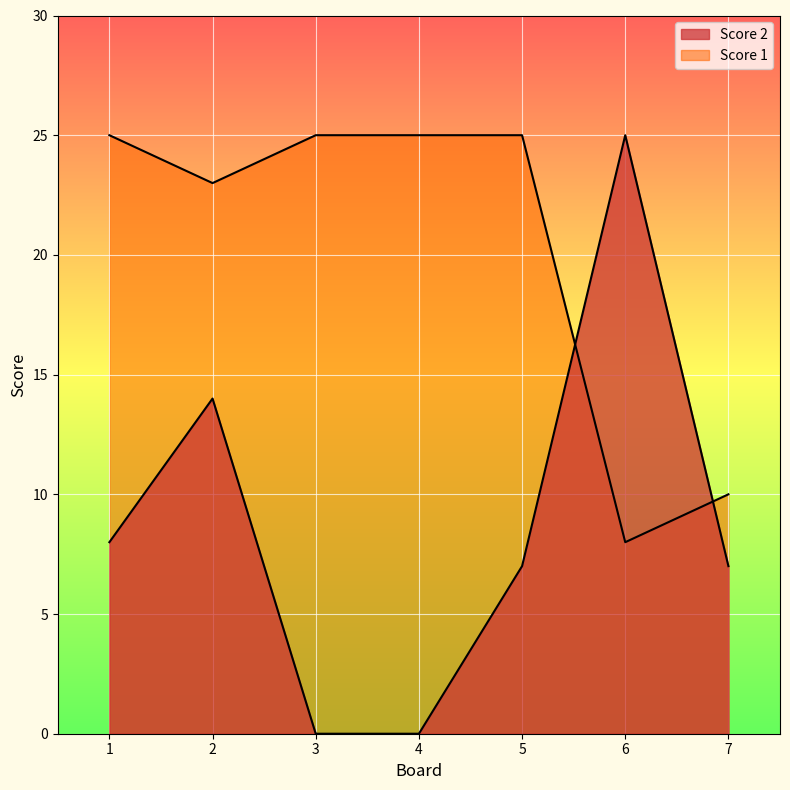

The value of Score 1 at 1 is 35. True or false?

False